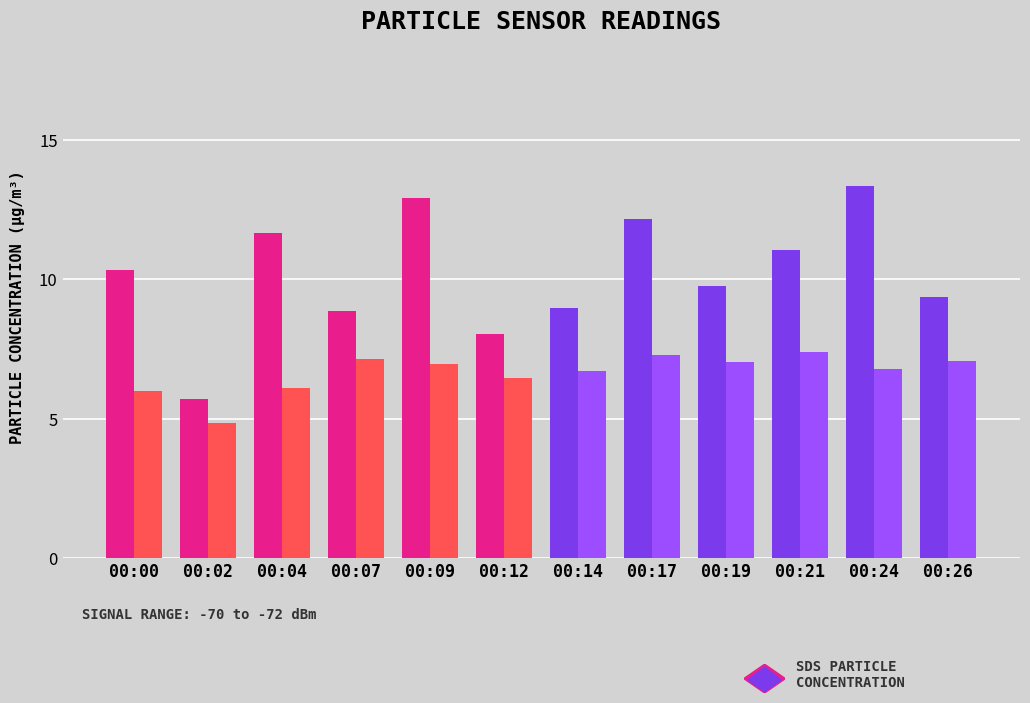

Count the number of categories in the chart.

12